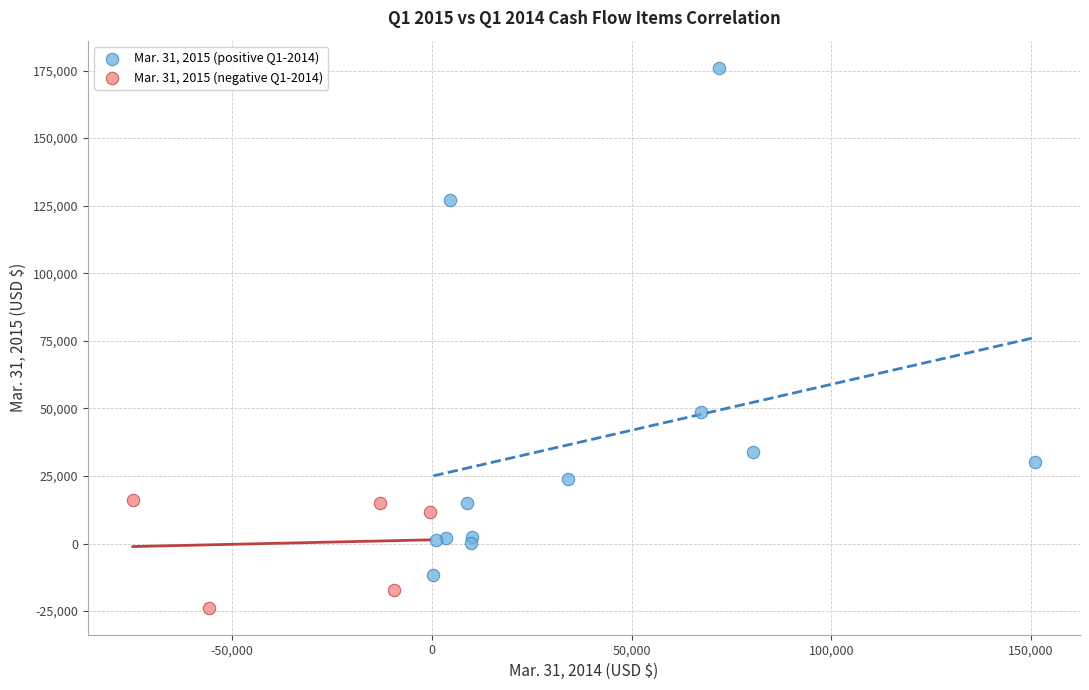

Which series reaches the maximum Y coordinate?

Mar. 31, 2015 (positive Q1-2014)